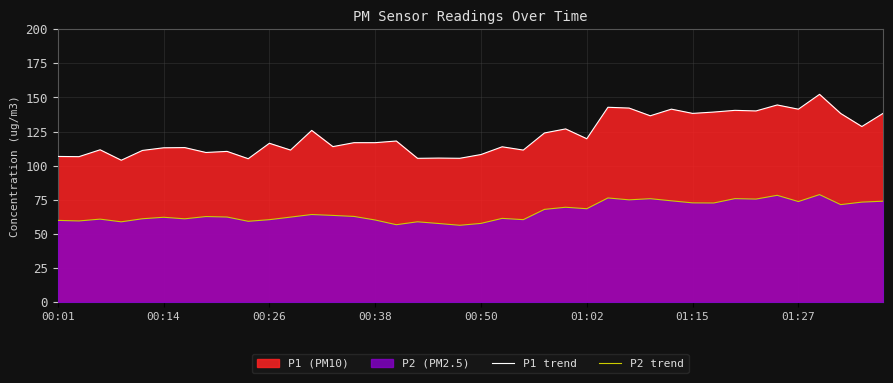

The value of P2 trend at 33 is 75.5. True or false?

True